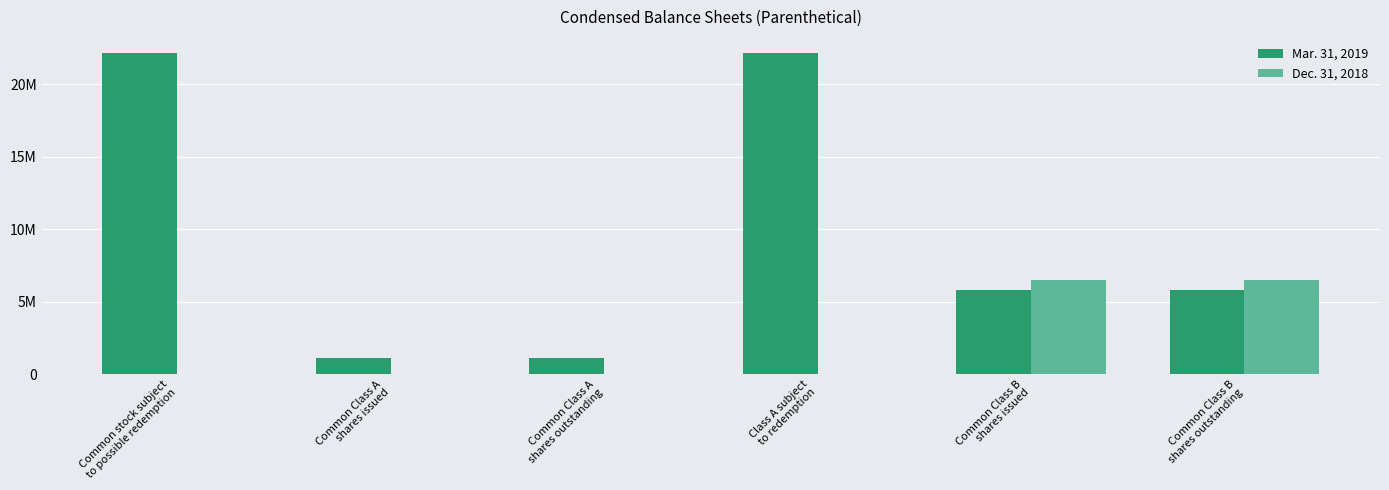

What is the difference between the maximum and minimum values in the Dec. 31, 2018 series?

6468750